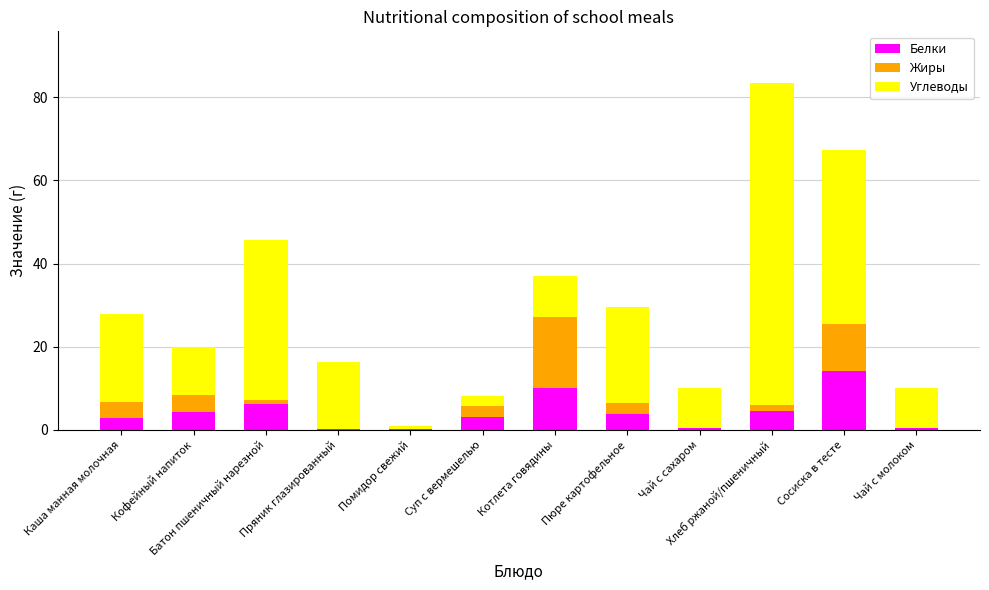

At which category is the sum across all series the highest?

Хлеб ржаной/пшеничный